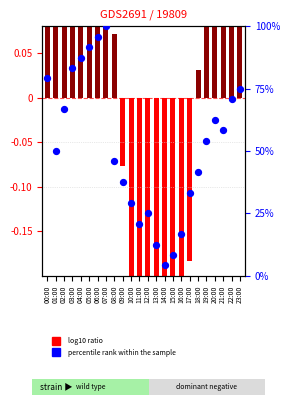

Is the value of log10 ratio at 02:00 greater than the value of percentile rank within the sample at 03:00?

No